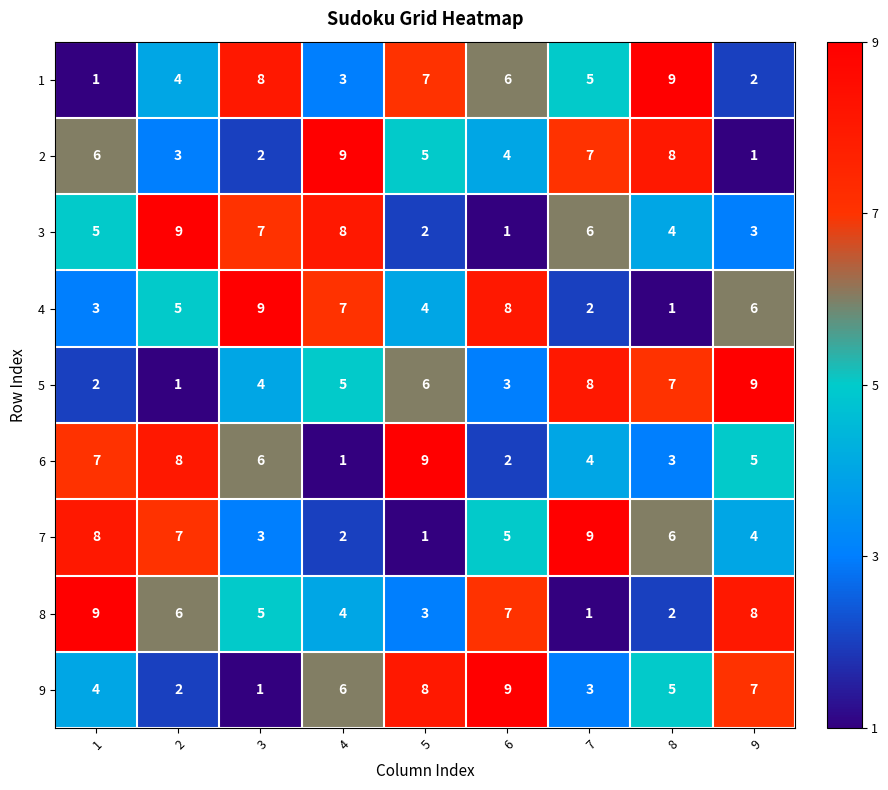

Between 2 and 9, which series saw the biggest shift?

5